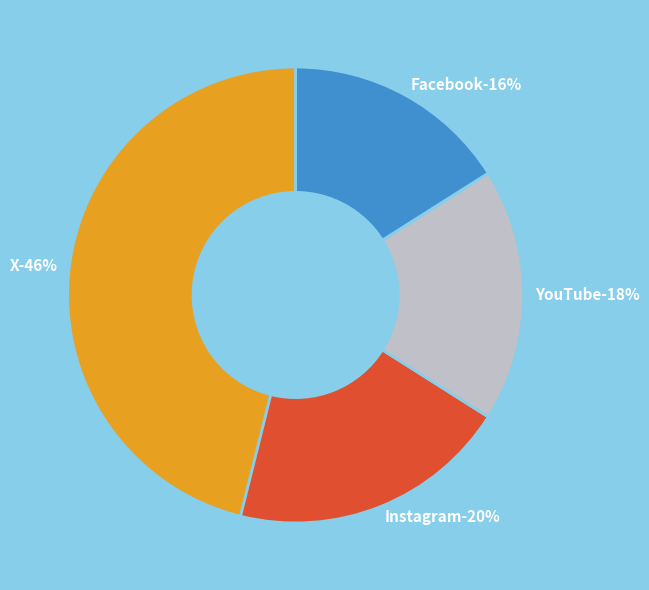

Does X represent more than half of the total?

No